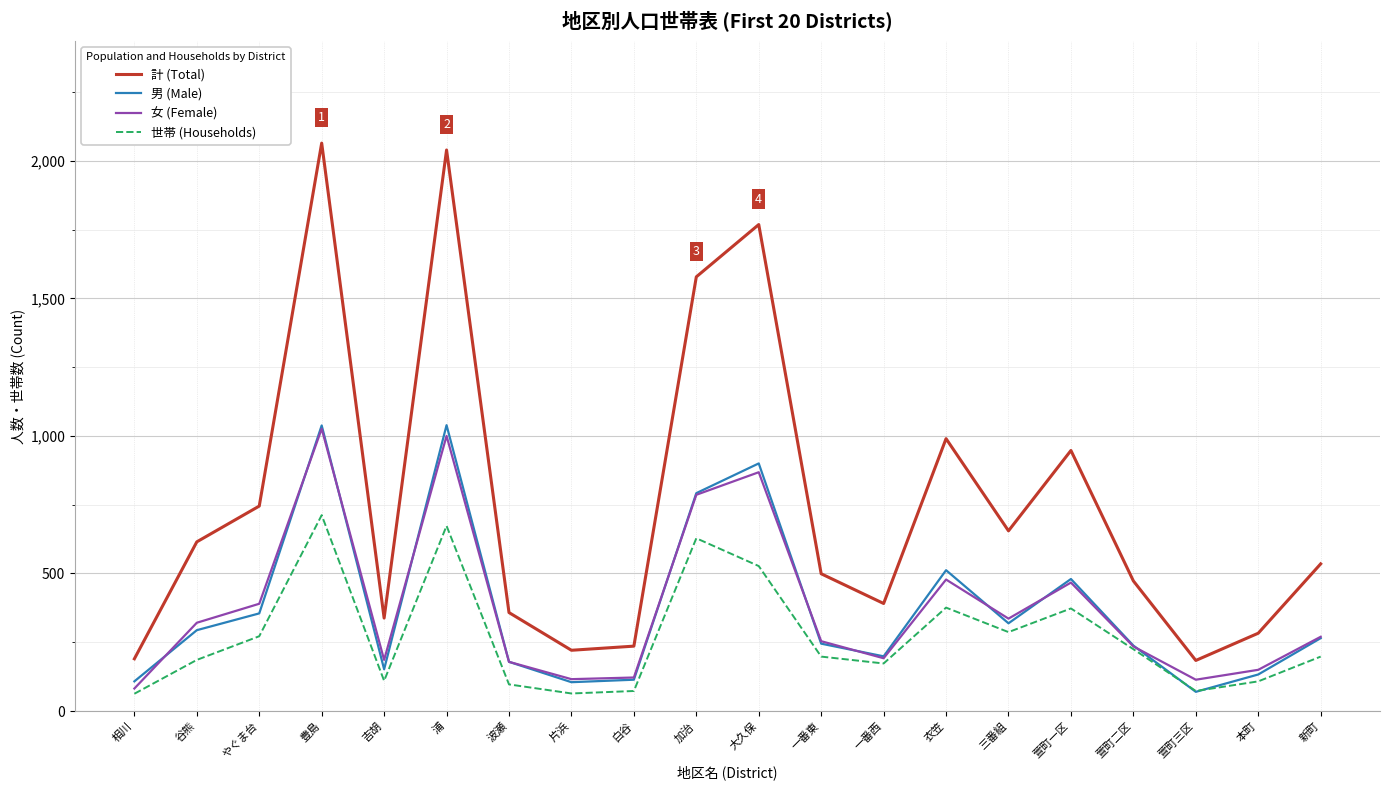

True or false: 計 (Total) has more than 2 points higher than both neighbors.

True